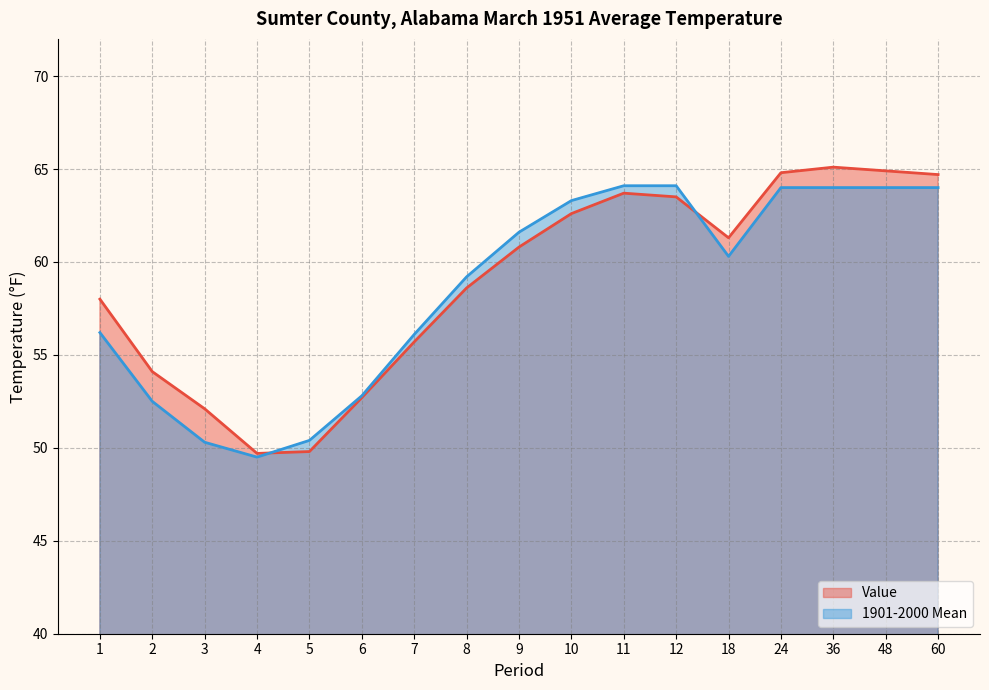

The Value series shows 86.6 at 2. True or false?

False